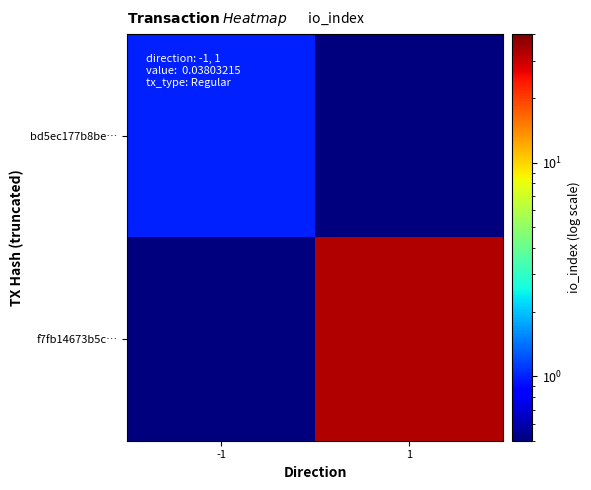

At which category is the sum across all series the highest?

1